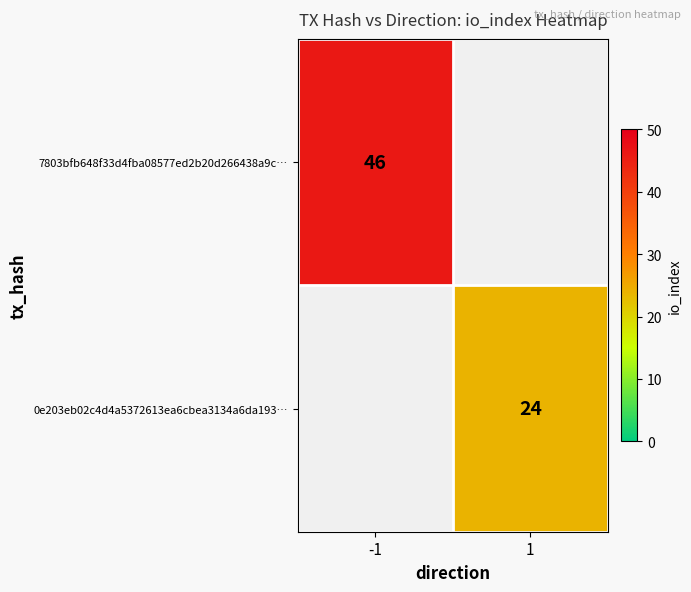

How many distinct data groups are displayed?

2